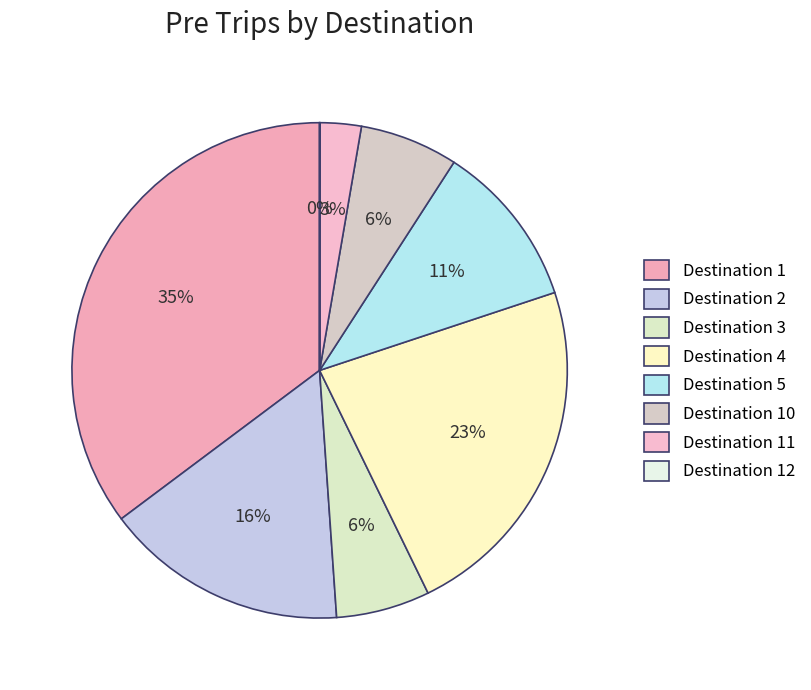

Which category has the smallest portion of the pie?

12